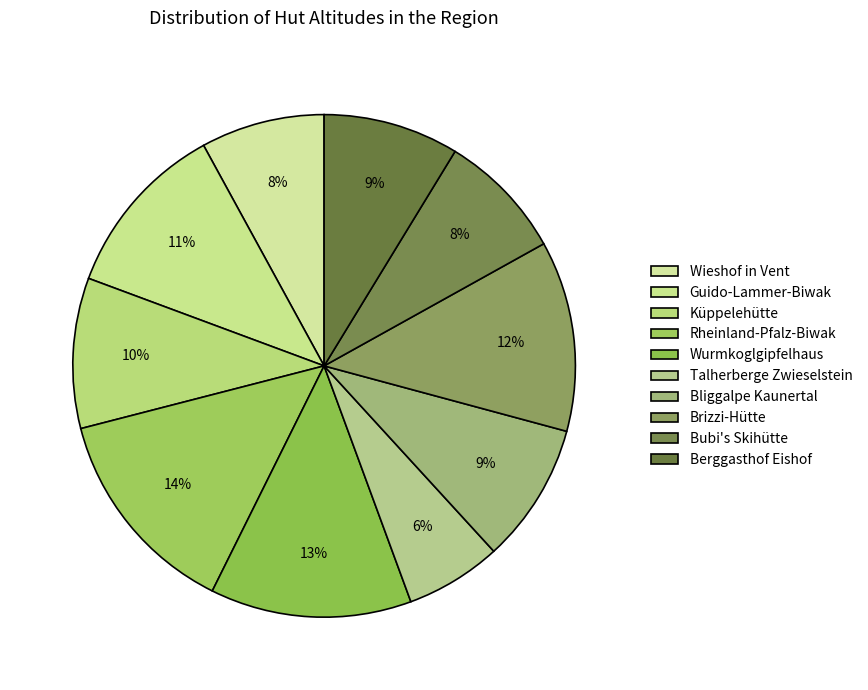

Which slice is the largest?

Rheinland-Pfalz-Biwak